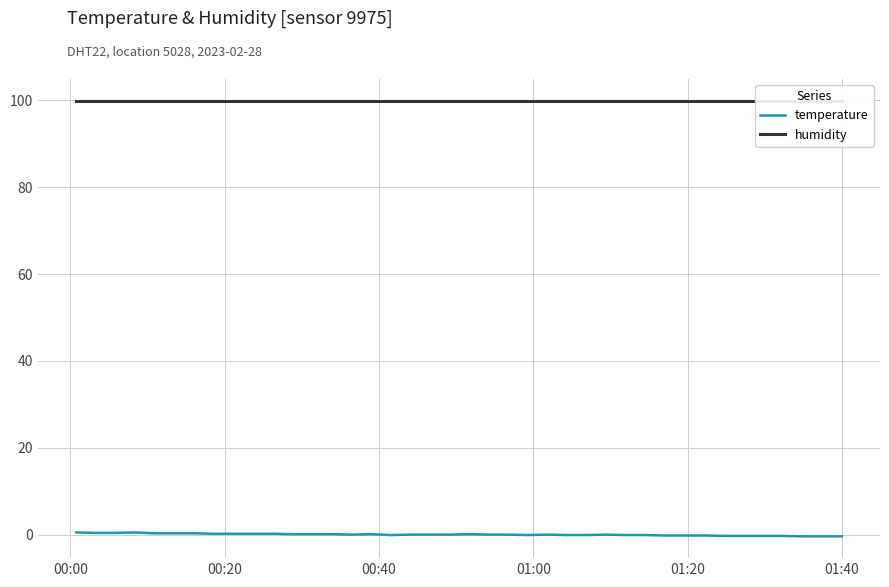

The value of humidity at 20 is 144.4. True or false?

False